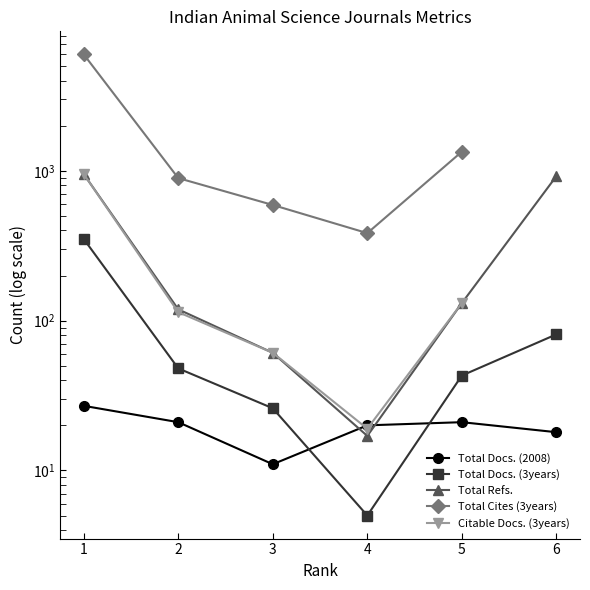

At which category is the sum across all series the highest?

1